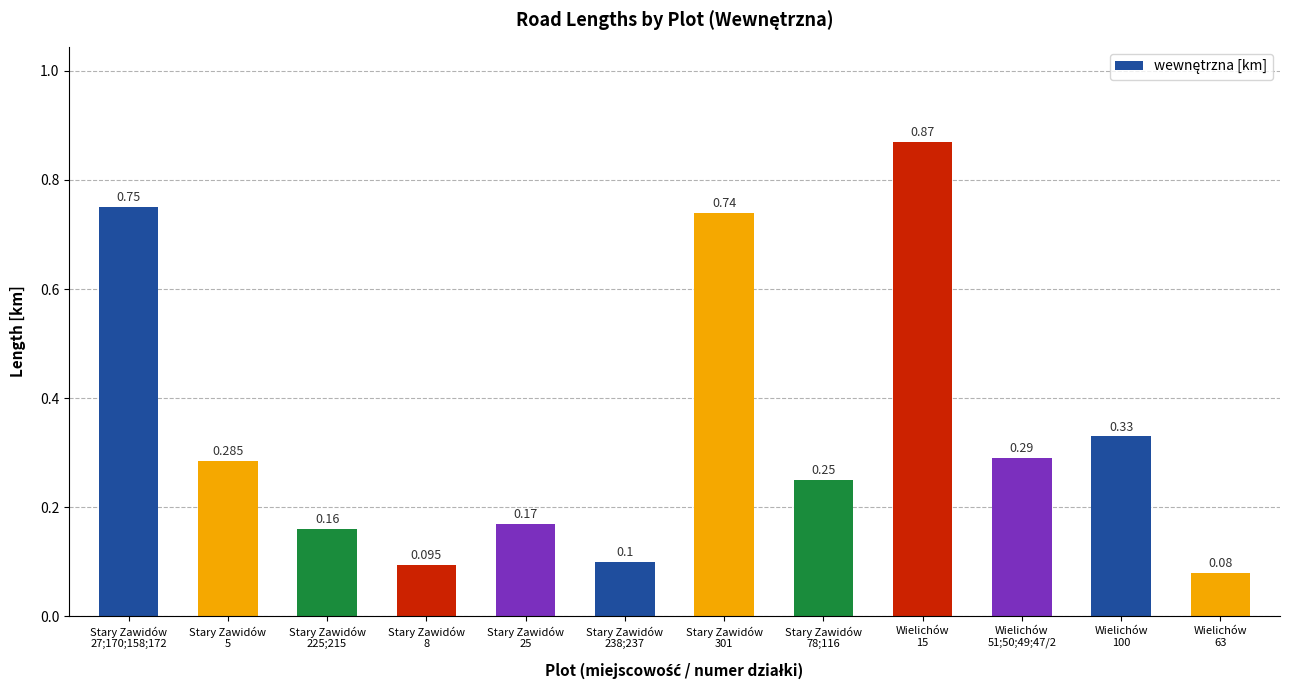

Reading left to right, extract all data points from this chart.

0.8	0.3	0.2	0.1	0.2	0.1	0.7	0.2	0.9	0.3	0.3	0.1